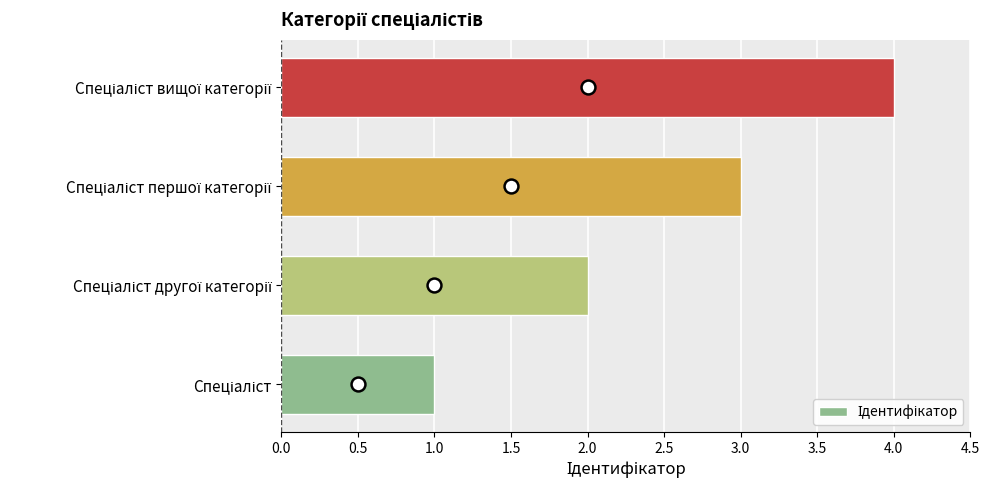

What is the greatest value displayed?

4